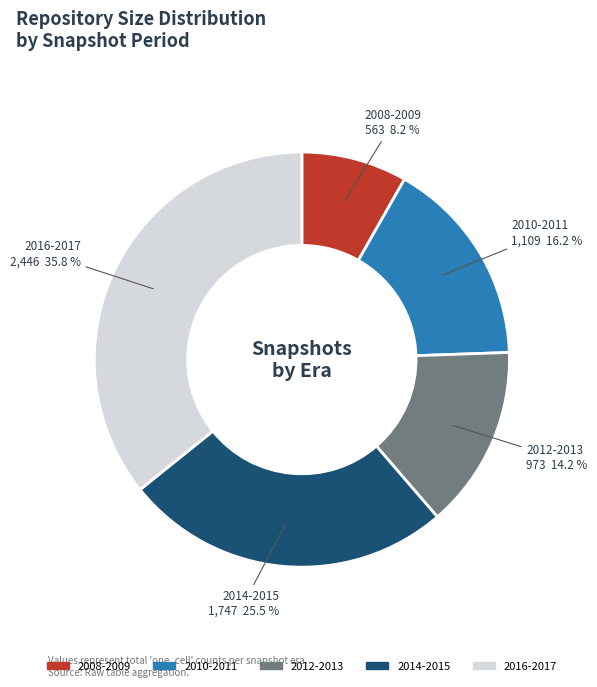

What is the largest slice in the pie chart?

2016-2017